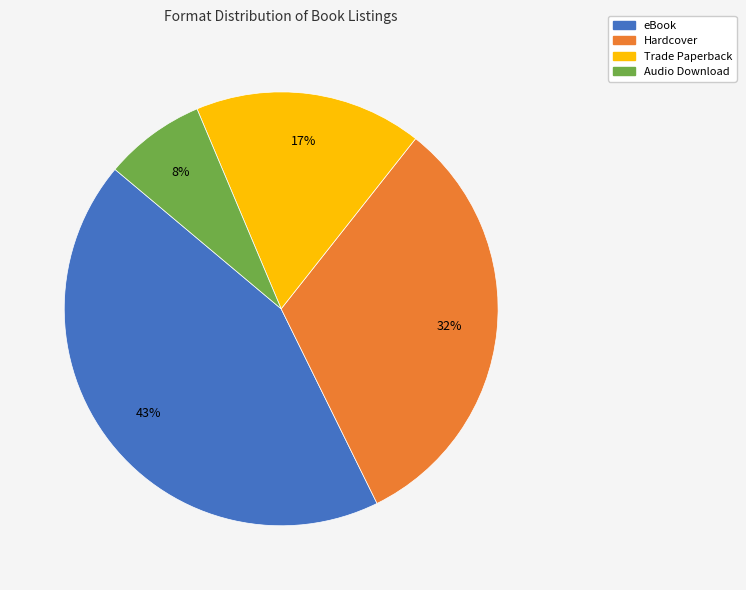

The Trade Paperback slice represents 12% of the pie. True or false?

False